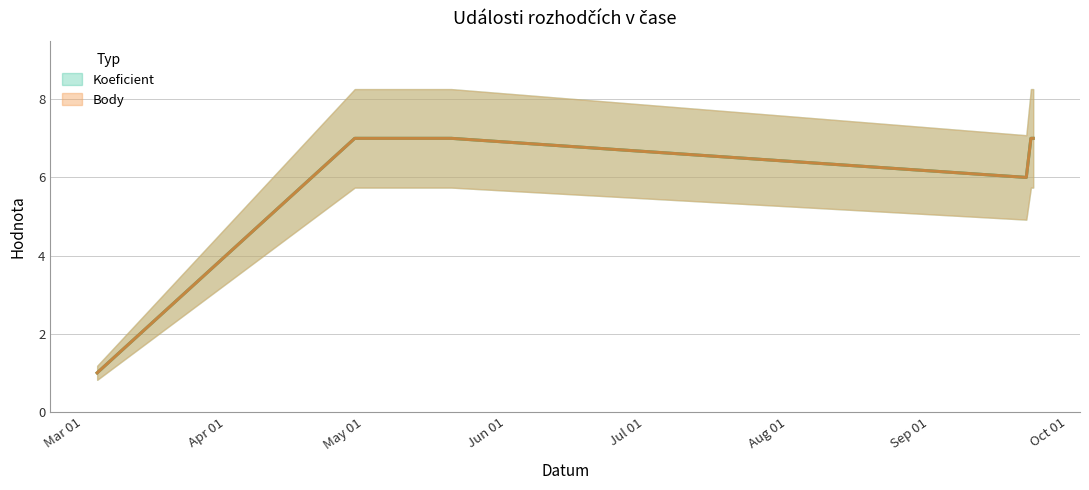

Which series changed the most between 2017-03-04 and 2017-09-22?

Koeficient